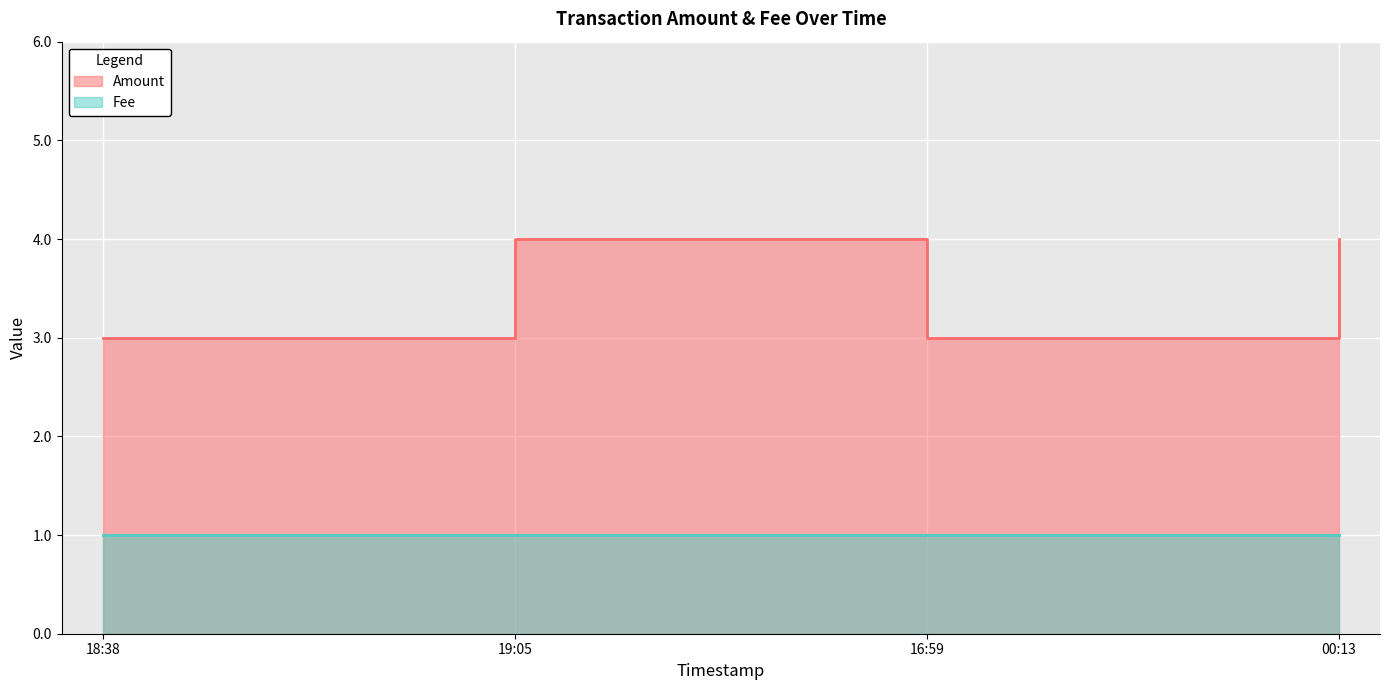

What is the difference between the maximum and minimum values?

1